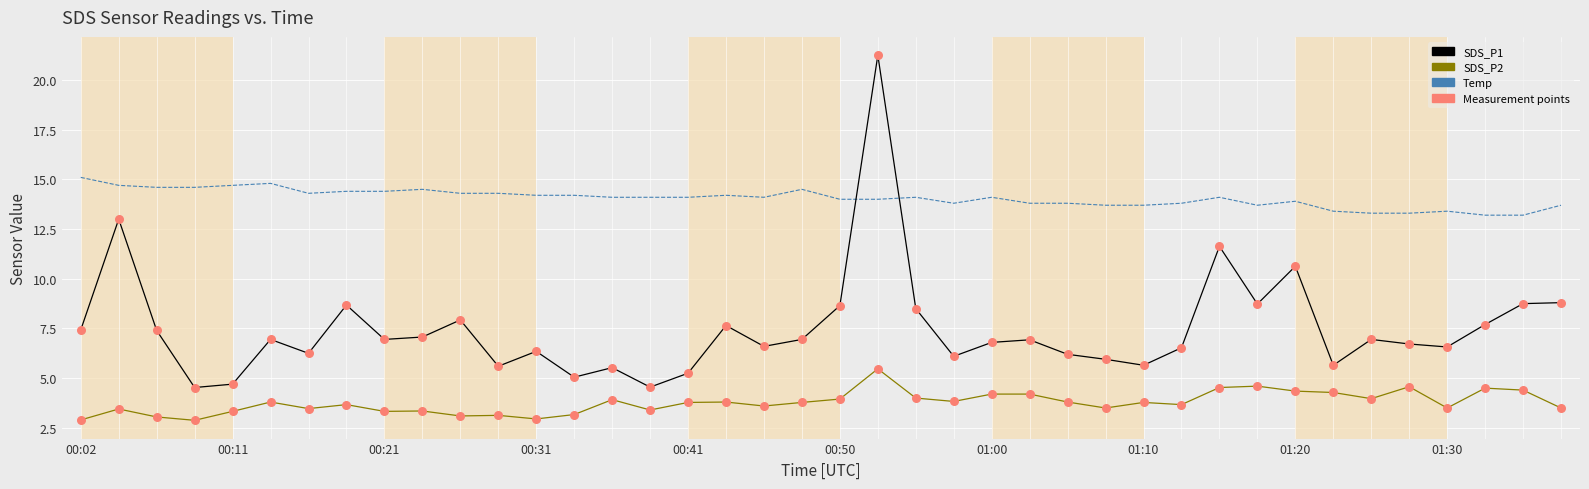

Which series has the largest range (max minus min)?

SDS_P1